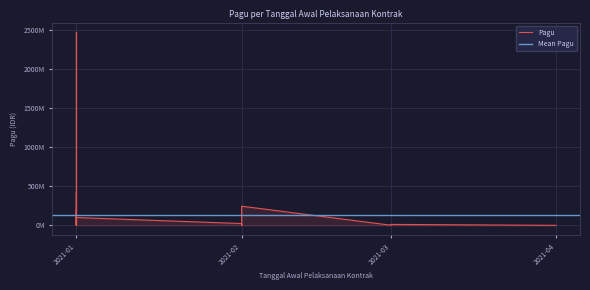

Rank the categories by value from highest to lowest.

2021-01-01, 2021-01-01, 2021-01-01, 2021-02-01, 2021-02-01, 2021-02-01, 2021-01-01, 2021-01-01, 2021-01-01, 2021-01-01, 2021-01-01, 2021-01-01, 2021-01-01, 2021-01-01, 2021-01-01, 2021-01-01, 2021-01-01, 2021-02-01, 2021-01-01, 2021-01-01, 2021-01-01, 2021-02-01, 2021-01-01, 2021-01-01, 2021-03-01, 2021-01-01, 2021-01-01, 2021-01-01, 2021-02-01, 2021-01-01, 2021-02-01, 2021-01-01, 2021-03-01, 2021-01-01, 2021-01-01, 2021-01-01, 2021-02-01, 2021-02-01, 2021-04-01, 2021-04-01